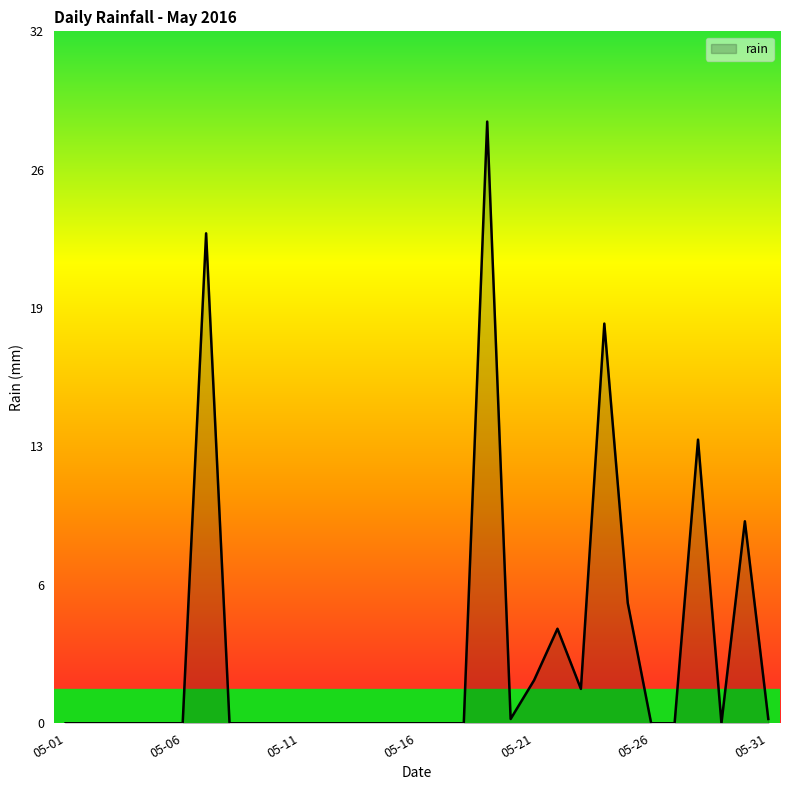

Is this an area chart (filled region under the line)?

Yes